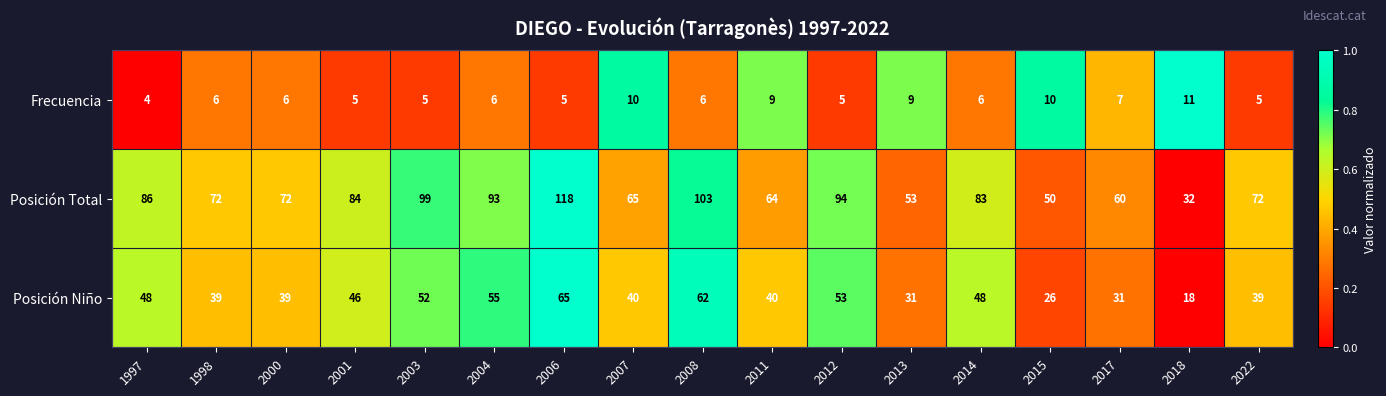

What is the greatest value displayed?

118